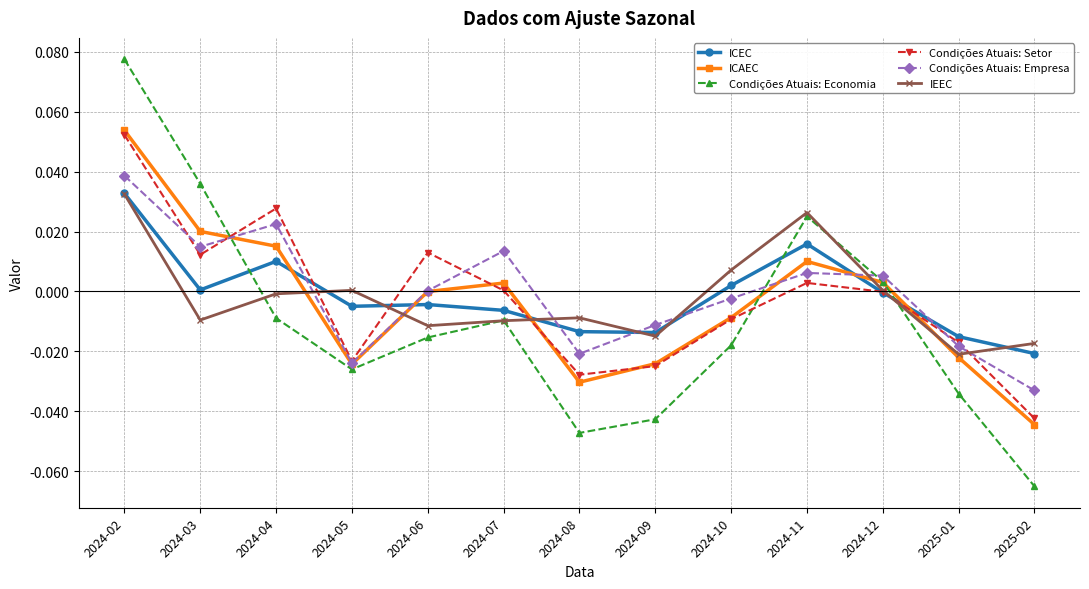

Is it true that Condições Atuais: Empresa equals 0.0 at 2024-07?

True